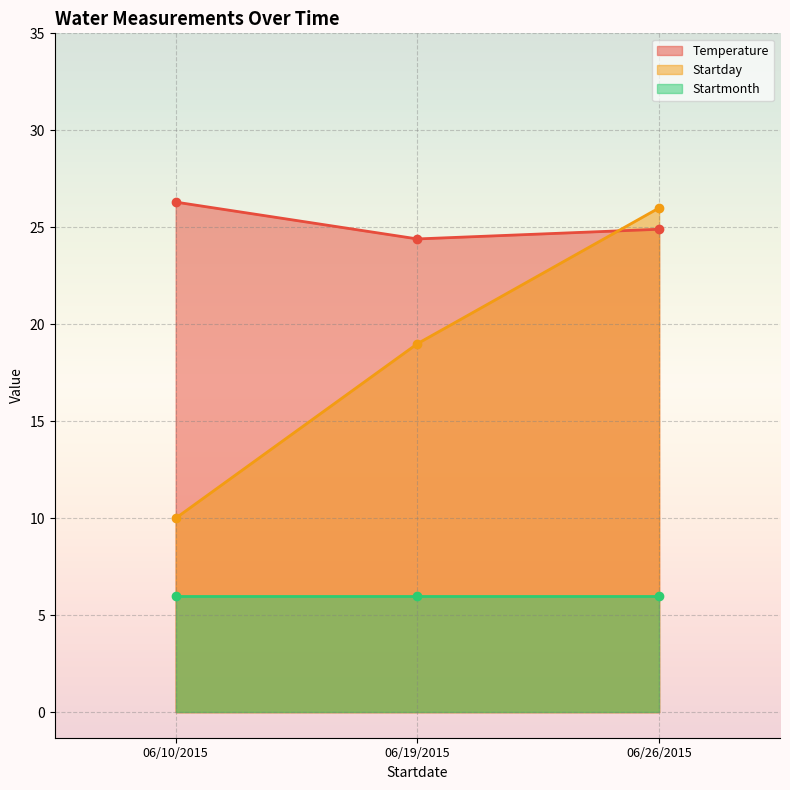

What is the value of the Startday point at the 2nd from the left?

19.0